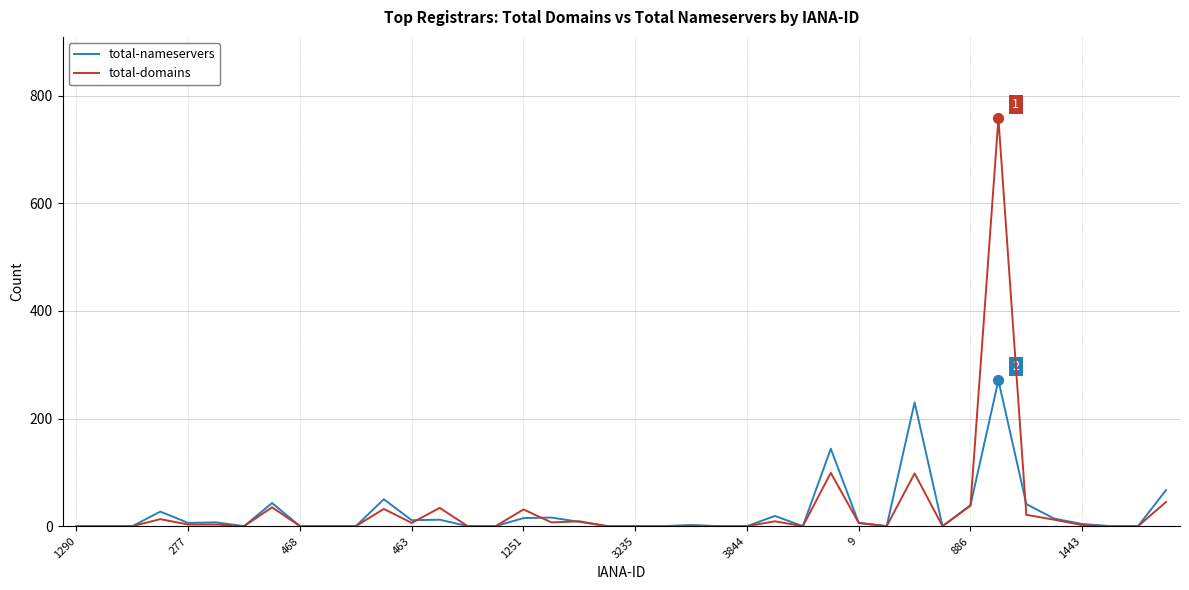

What are all the series names shown in the legend?

total-nameservers, total-domains